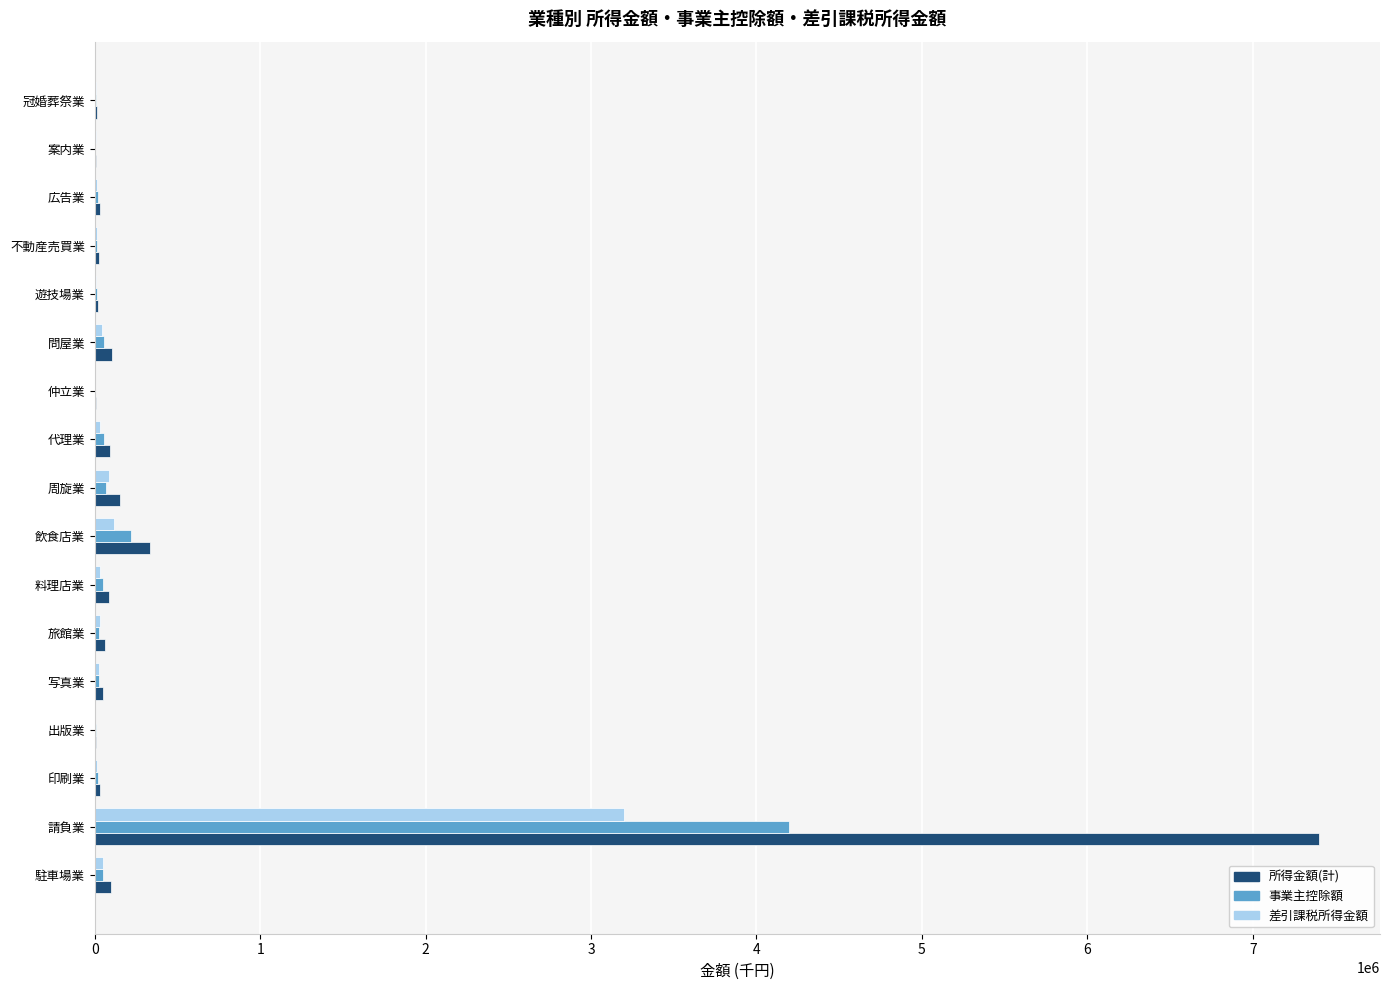

Where is 事業主控除額 nearest to the value 2100326?

飲食店業